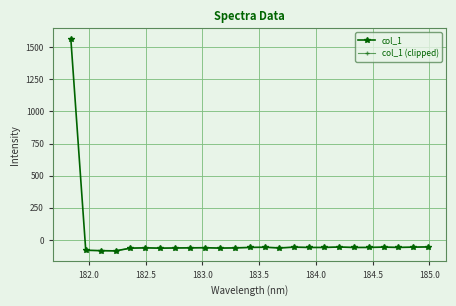

What is the label of the 17th point from the right?

182.8925964608